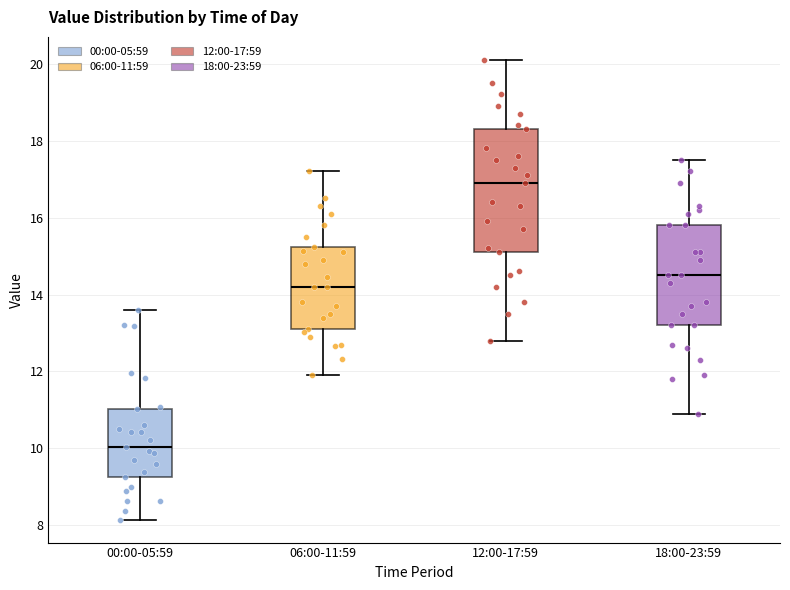

Where is the upper edge of the box for 12:00-17:59 on the y-axis? The values are not printed on the chart, so give them approximately, as read against the axis.

18.4